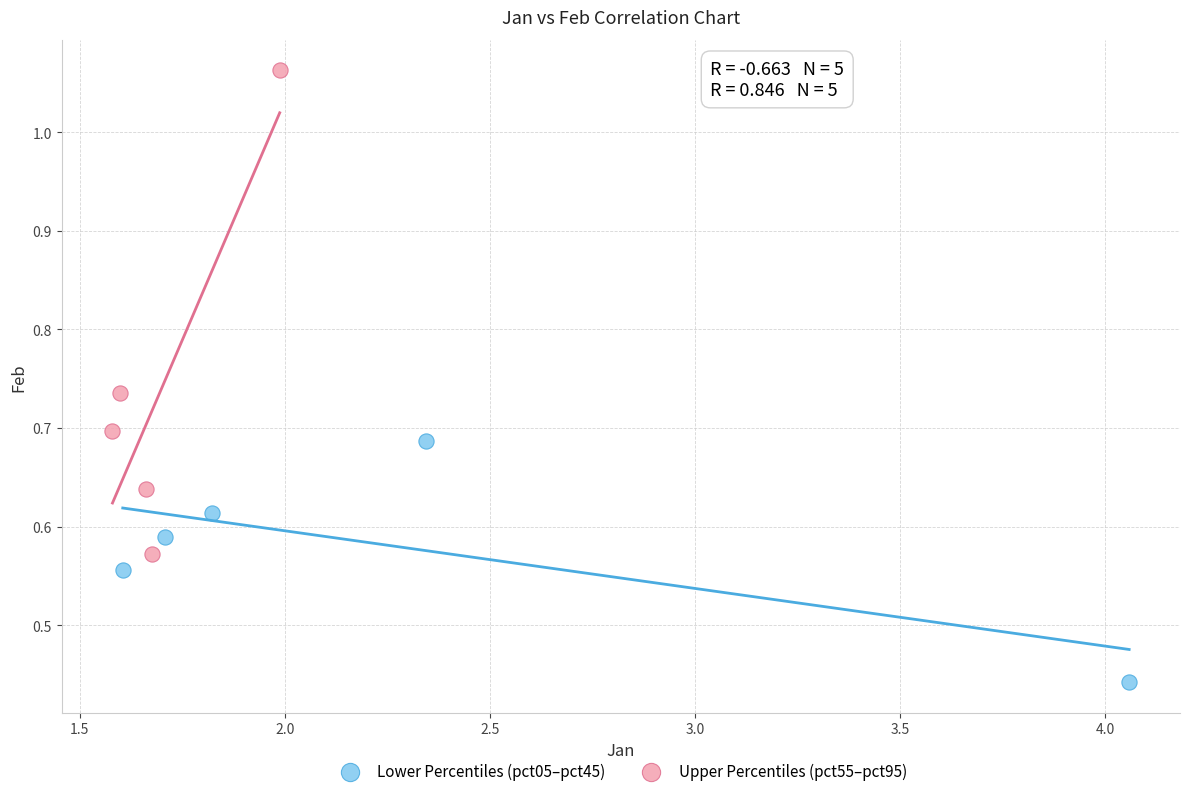

Which series has the widest spread of Y values?

Upper Percentiles (pct55–pct95)